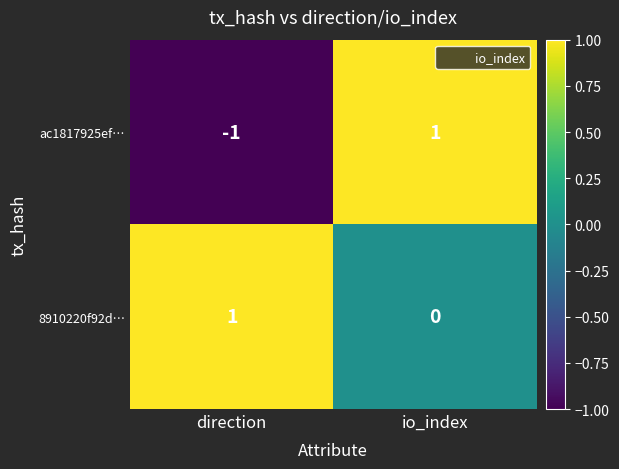

List the series in order of their overall mean, highest first.

8910220f92d…, ac1817925ef…